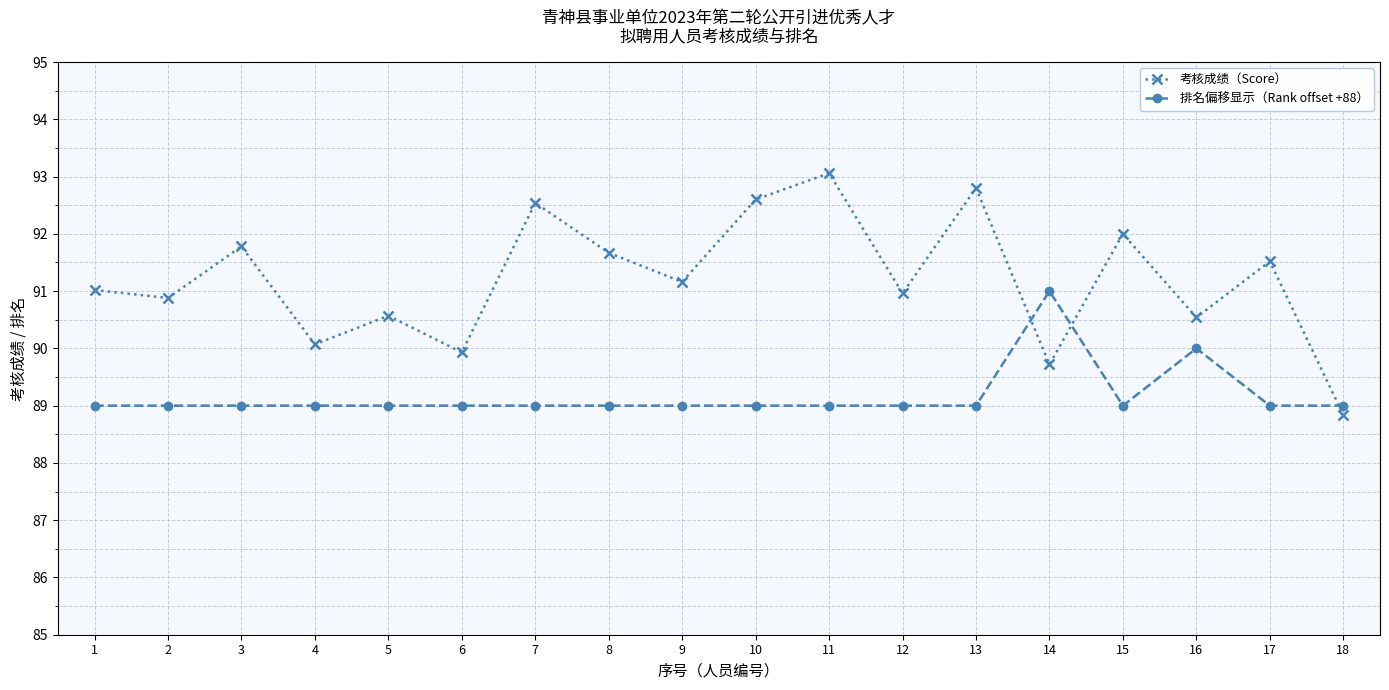

Where do 排名偏移显示（Rank offset +88） and 考核成绩（Score） first cross each other?

13 and 14